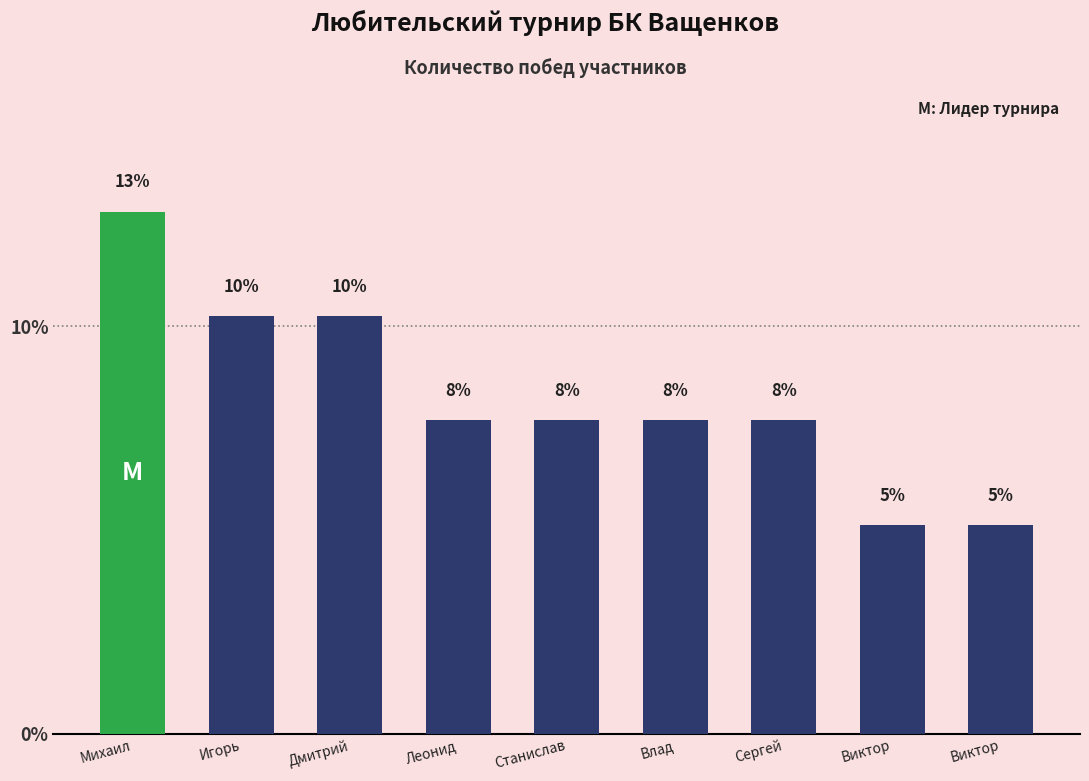

At which category does the chart reach its peak across all series?

Михаил